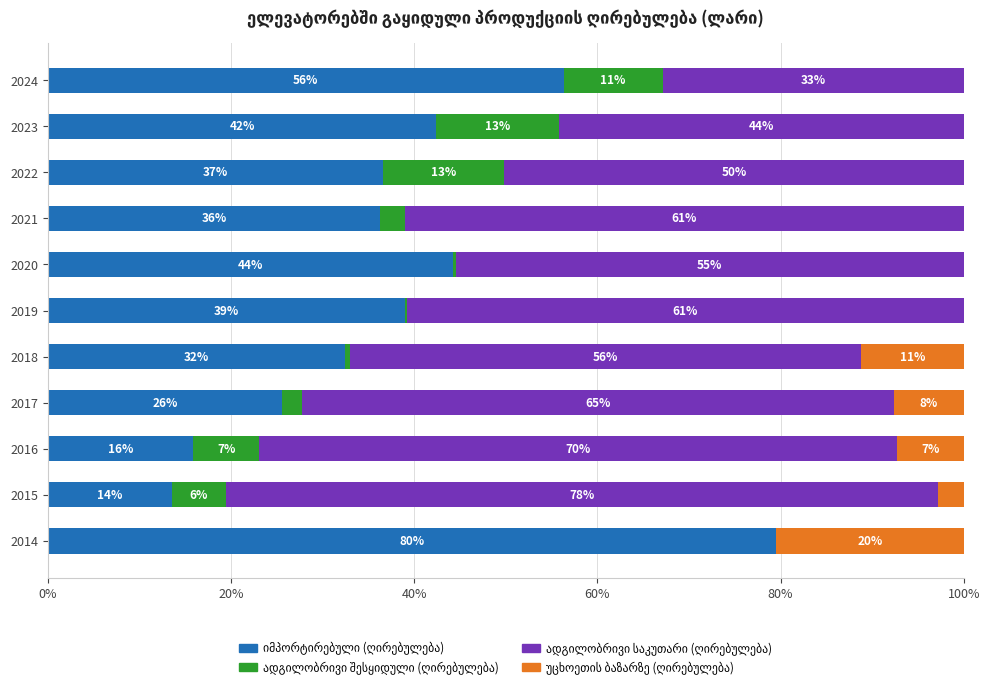

How many bars are there in total?

44